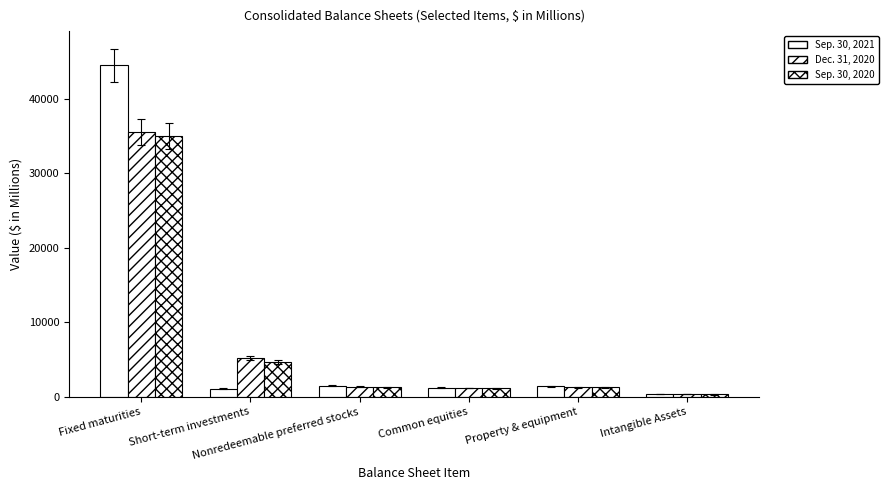

How many groups of bars are there?

6